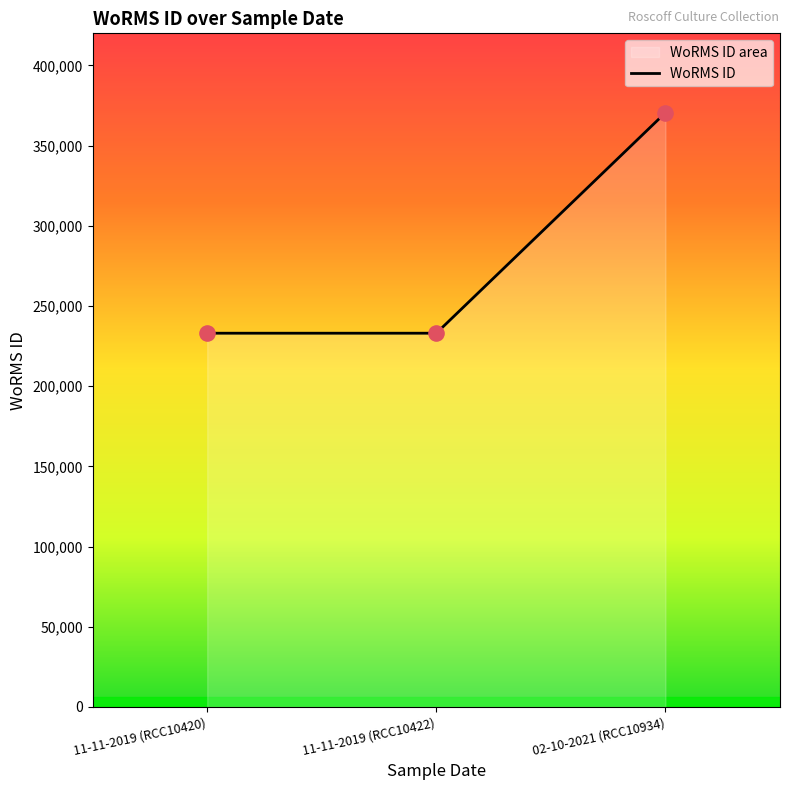

What is the change in value from 11-11-2019 (RCC10420) to 02-10-2021 (RCC10934)?

+137473